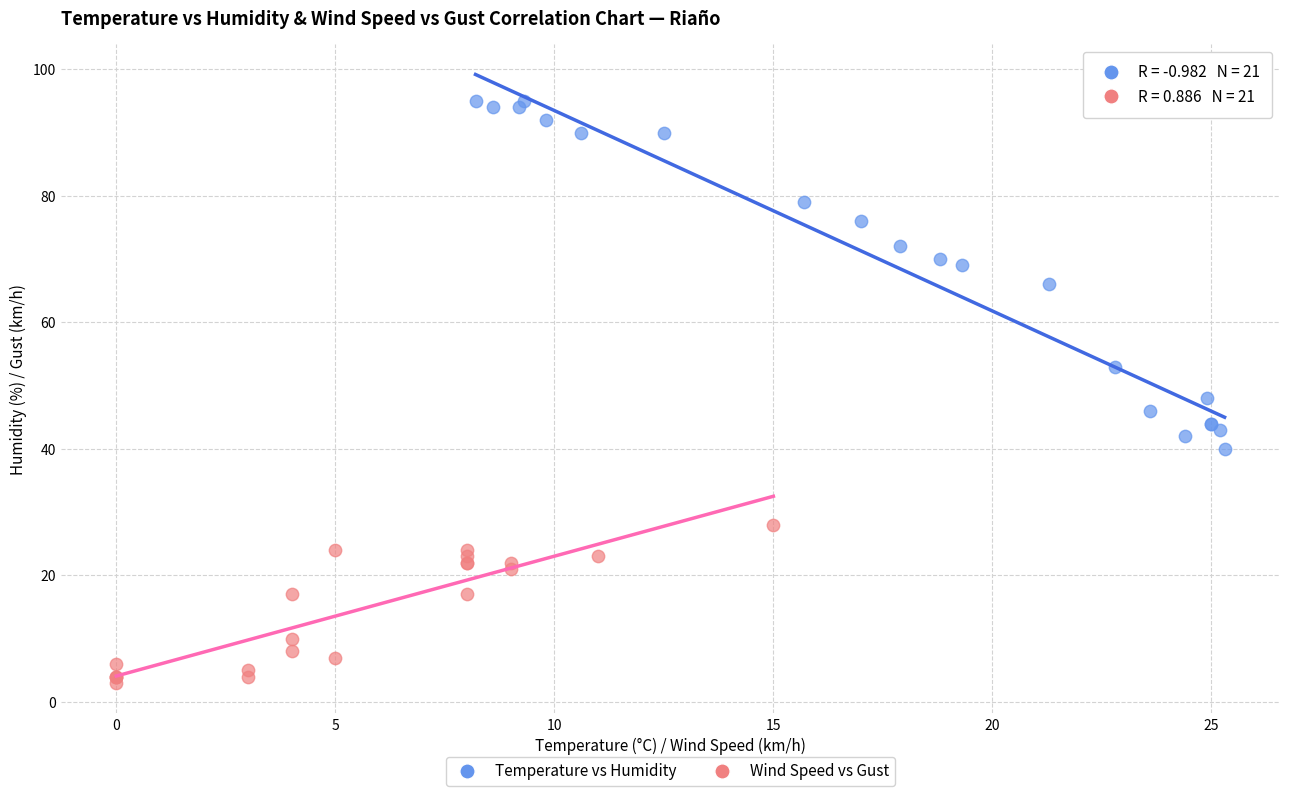

Which series has the widest spread of Y values?

Temperature vs Humidity